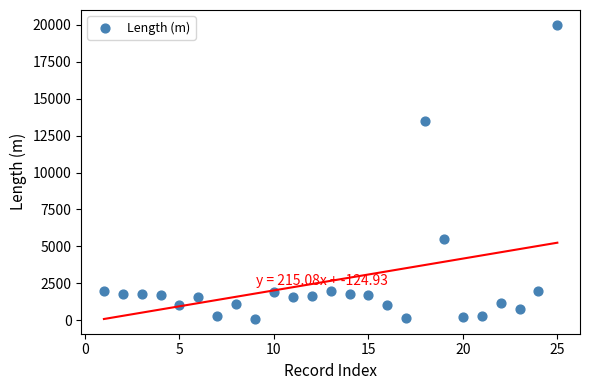

What is the range of X values (max minus min)?

24.0